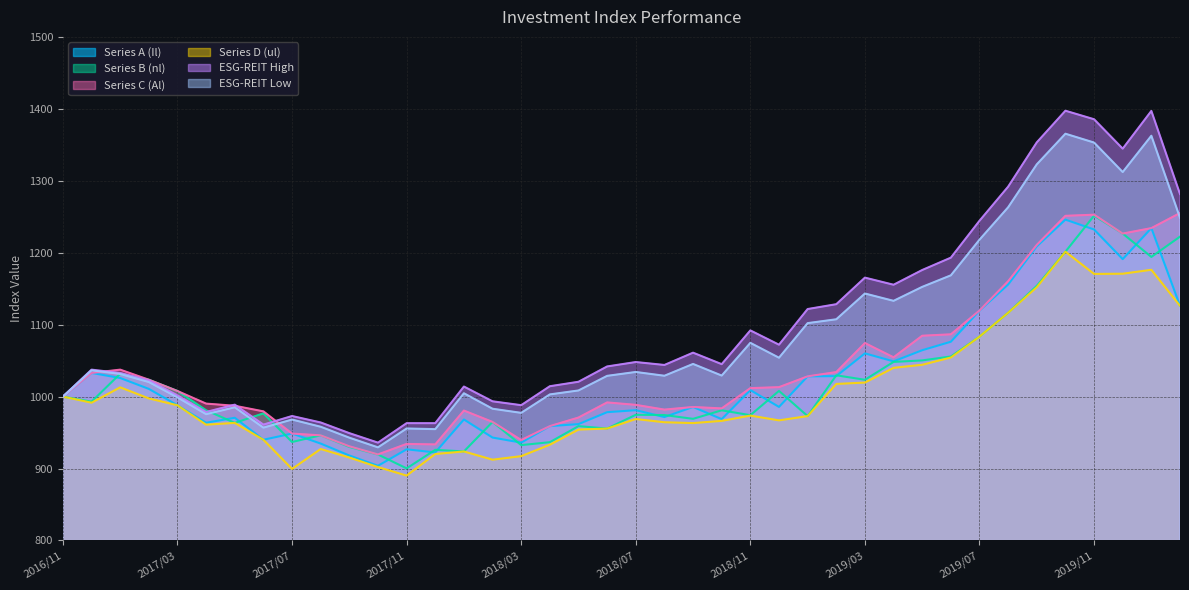

What is the sum of all Series A (Il) values?

40954.9